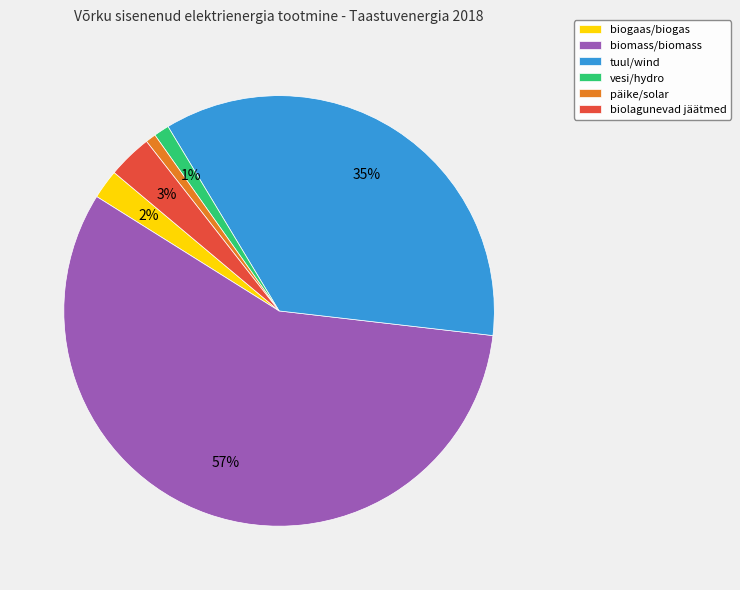

What is the largest slice in the pie chart?

biomass/biomass